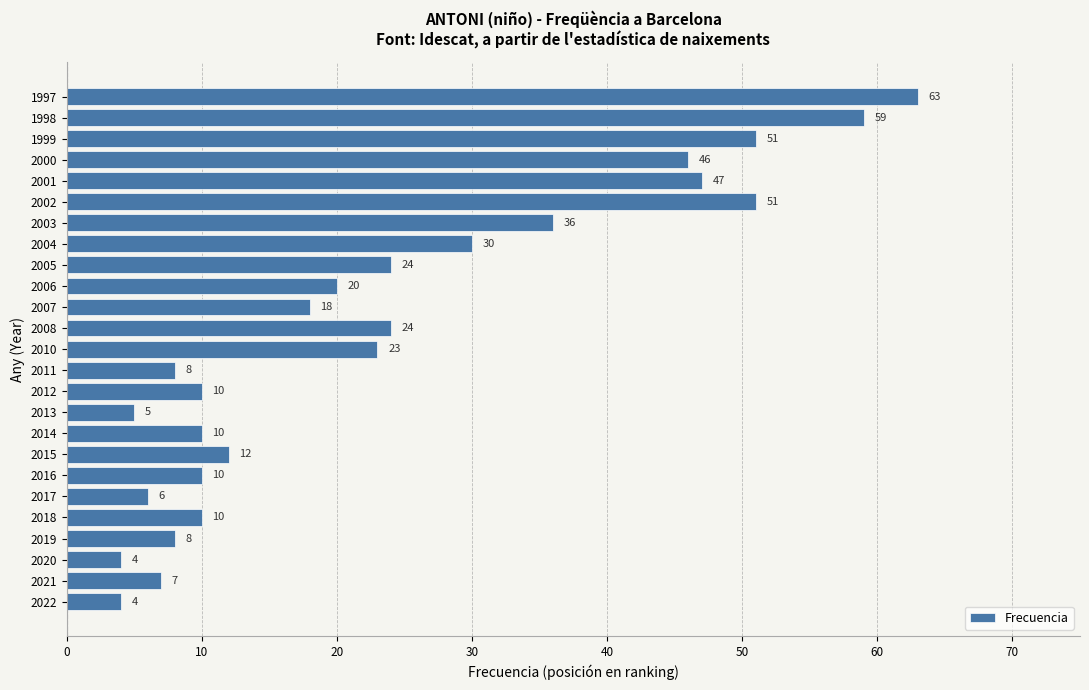

True or false: the data shows 12 at 2015.

True